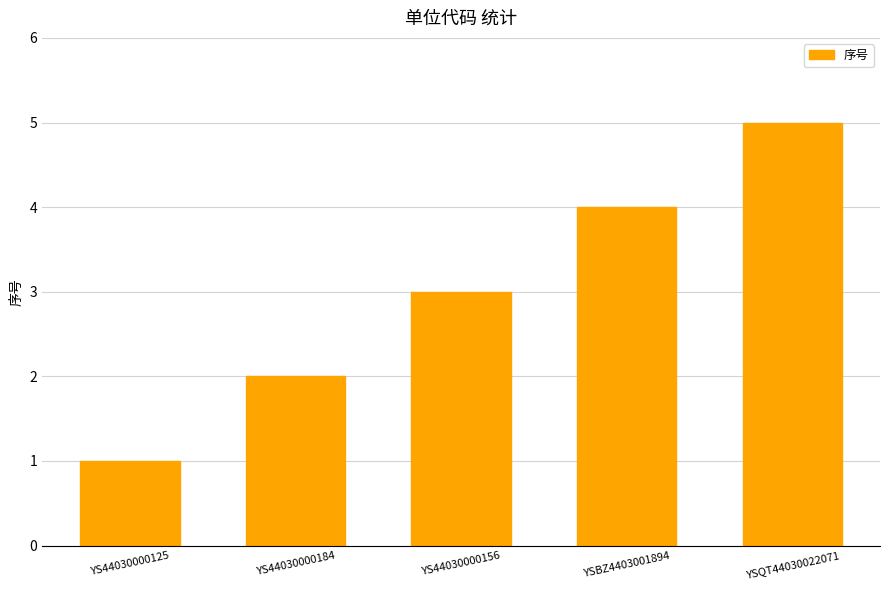

What is the greatest value displayed?

5